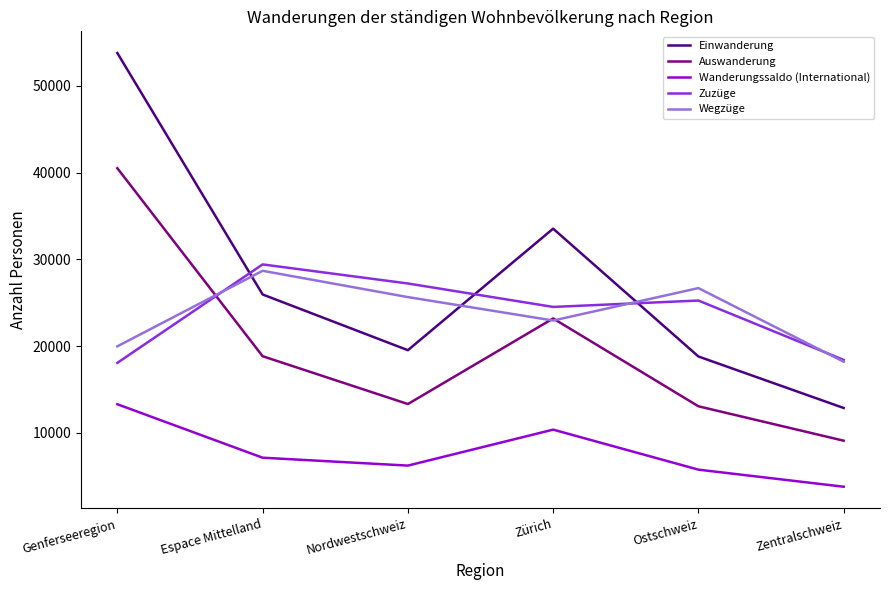

How many series are shown in this chart?

5